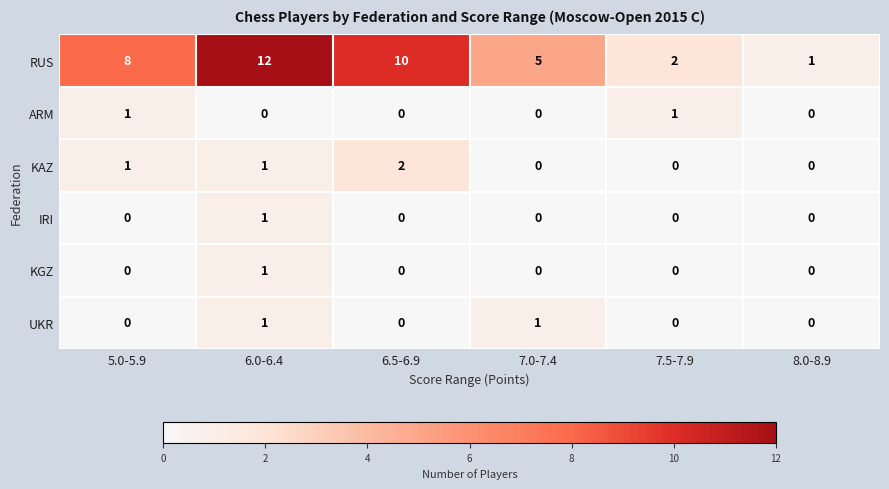

At which category is the sum across all series the highest?

6.0-6.4